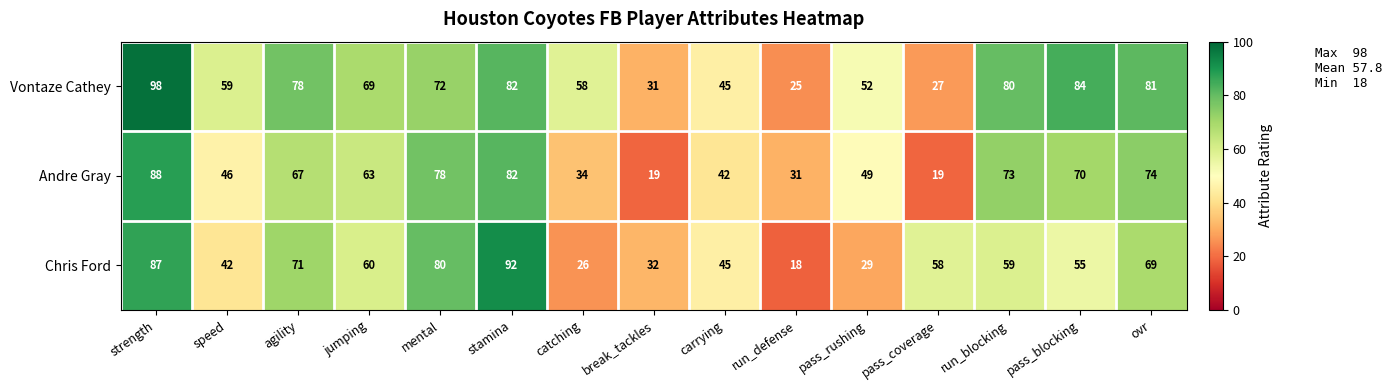

What is the spread (max minus min) of values at strength?

11